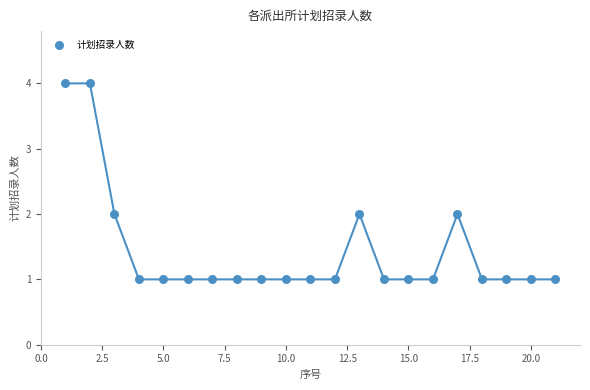

What is the range of Y values (max minus min)?

3